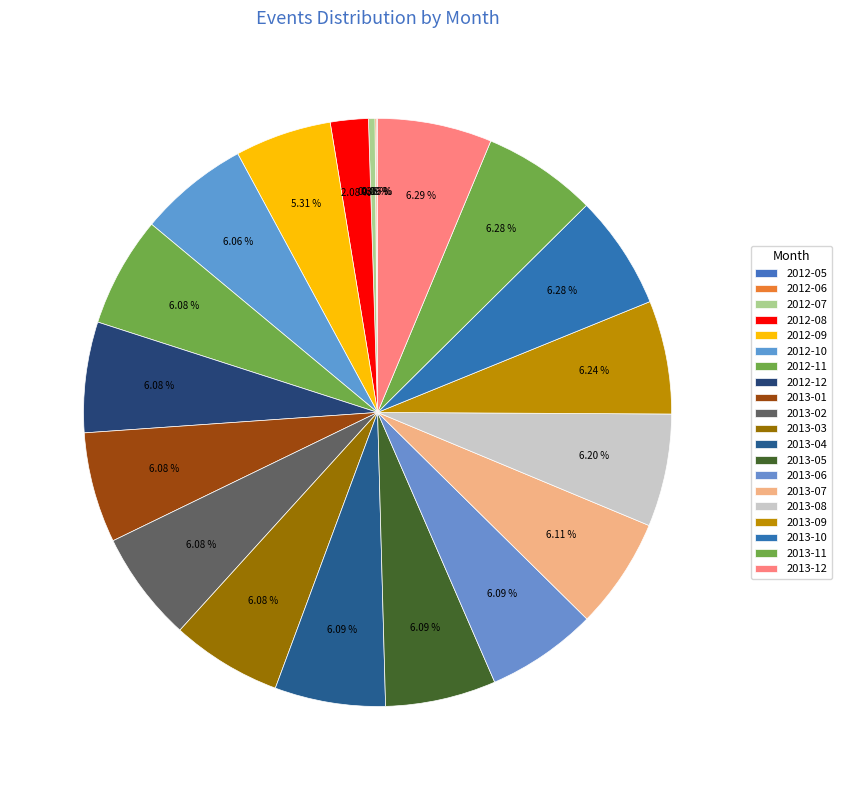

To the nearest percent, what percentage of the pie is 2012-10?

6%